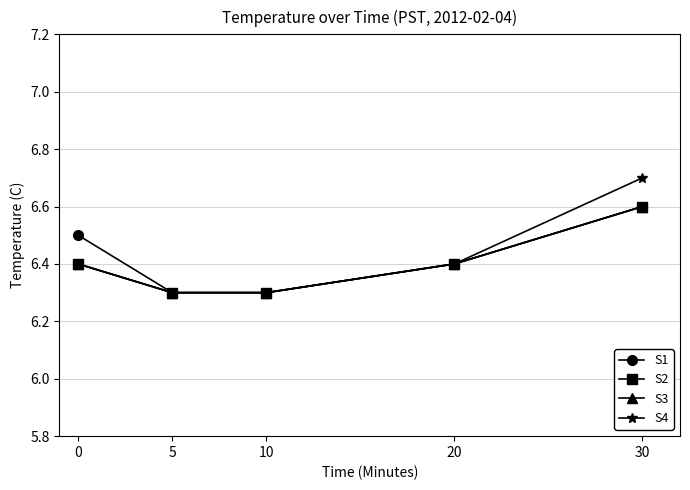

Reading left to right, what are all the values shown in this chart?

S1: 6.5	6.3	6.3	6.4	6.6
S2: 6.4	6.3	6.3	6.4	6.6
S3: 6.4	6.3	6.3	6.4	6.6
S4: 6.4	6.3	6.3	6.4	6.7